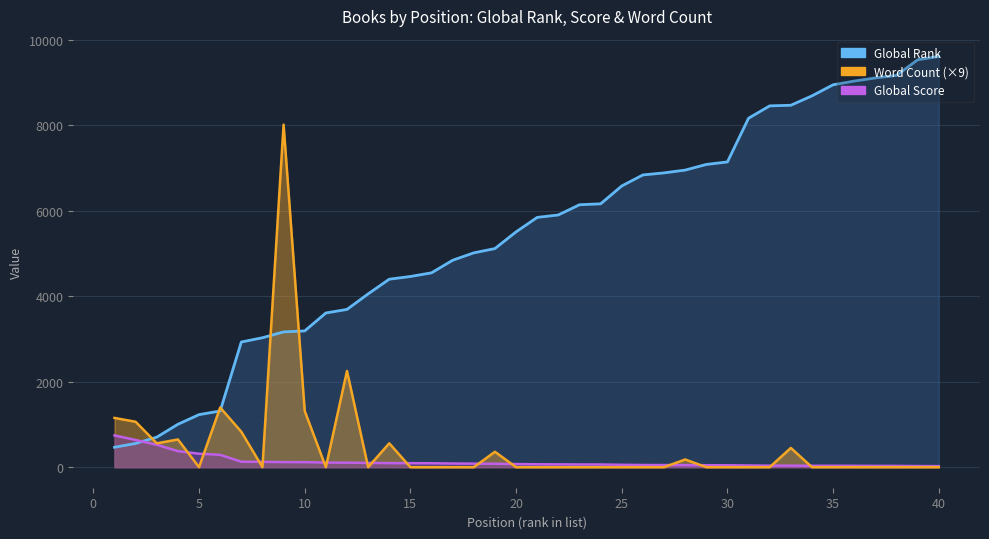

How many times do Global Rank and Global Score cross each other?

1